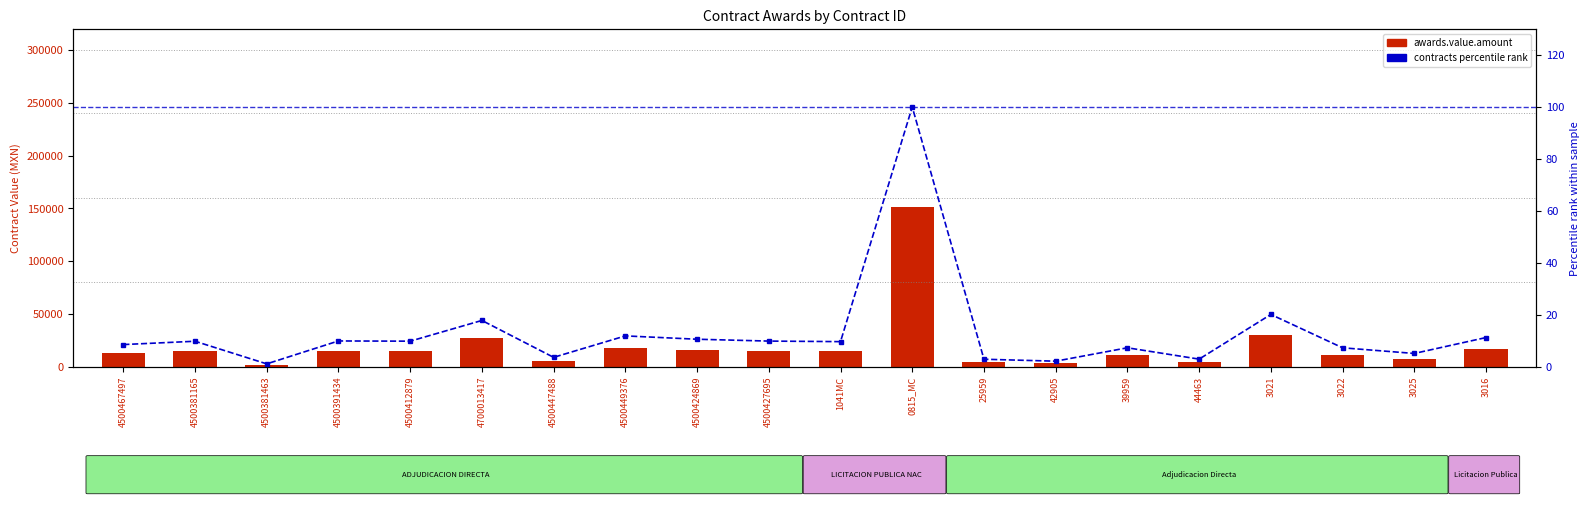

Where does the contracts.value.amount (percentile) series first go above 9?

4500381165